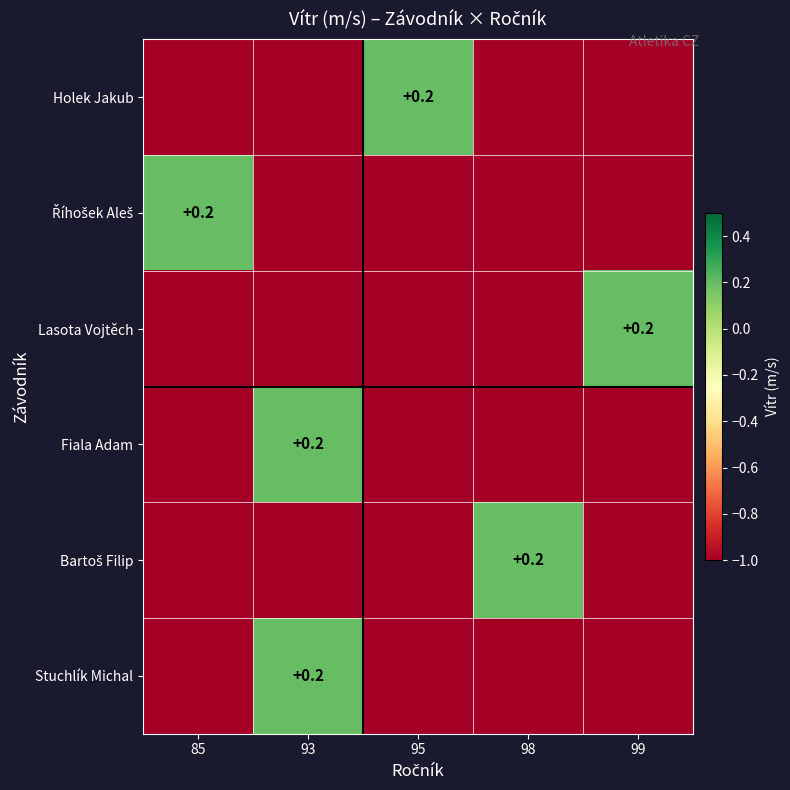

Is it true that Říhošek Aleš equals -1.0 at 93?

True